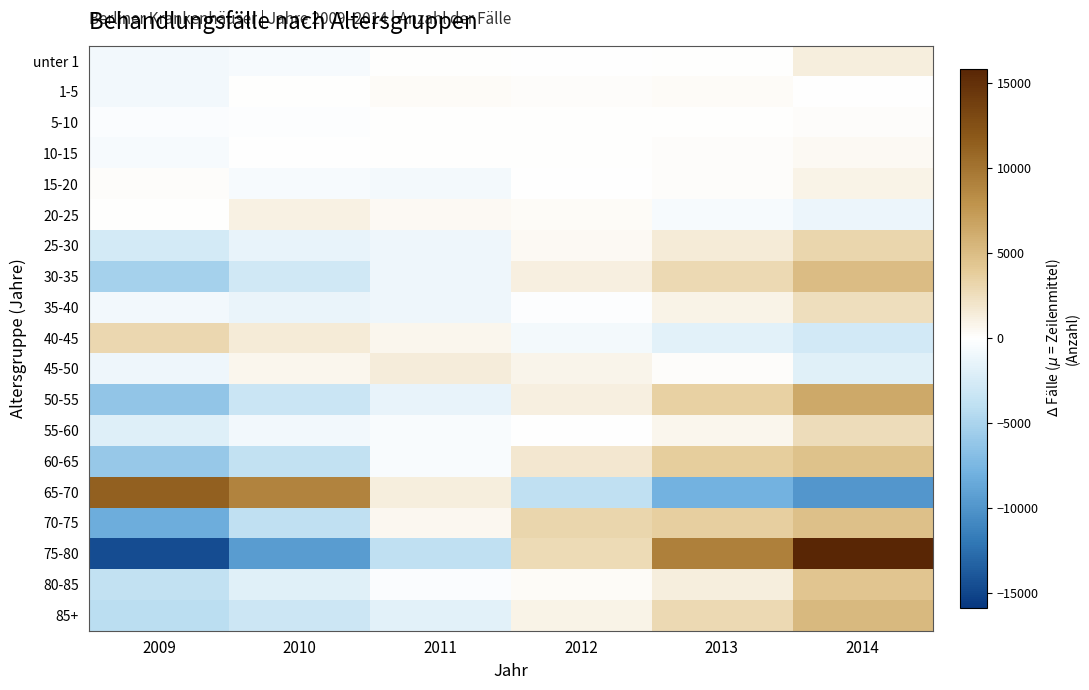

Reading right to left, transcribe all the data shown in this chart.

unter 1: 2014=1283.7	2013=37.7	2012=-4.3	2011=36.7	2010=-544.3	2009=-809.3
1-5: 2014=-58.2	2013=282.8	2012=176.8	2011=323.8	2010=37.8	2009=-763.2
5-10: 2014=236.2	2013=108.2	2012=95.2	2011=48.2	2010=-144.8	2009=-342.8
10-15: 2014=398.7	2013=136.7	2012=10.7	2011=94.7	2010=-49.3	2009=-591.3
15-20: 2014=971.5	2013=138.5	2012=-32.5	2011=-718.5	2010=-529.5	2009=170.5
20-25: 2014=-1174.3	2013=-558.3	2012=261.7	2011=376.7	2010=1064.7	2009=29.7
25-30: 2014=3116.8	2013=1546.8	2012=429.8	2011=-1066.2	2010=-1385.2	2009=-2642.2
30-35: 2014=5063.7	2013=2921.7	2012=1207.7	2011=-1034.3	2010=-2945.3	2009=-5213.3
35-40: 2014=2512.2	2013=905.2	2012=-233.8	2011=-1072.8	2010=-1358.8	2009=-751.8
40-45: 2014=-2833.7	2013=-1811.7	2012=-640.7	2011=703.3	2010=1561.3	2009=3021.3
45-50: 2014=-1908.8	2013=172.2	2012=772.2	2011=1413.2	2010=650.2	2009=-1098.8
50-55: 2014=6366.3	2013=3478.3	2012=1158.3	2011=-1441.7	2010=-3260.7	2009=-6300.7
55-60: 2014=2613.2	2013=676.2	2012=-59.8	2011=-486.8	2010=-761.8	2009=-1980.8
60-65: 2014=4628.8	2013=3835.8	2012=1804.8	2011=-448.2	2010=-3760.2	2009=-6061.2
65-70: 2014=-9888.5	2013=-7906.5	2012=-3887.5	2011=1270.5	2010=9024.5	2009=11387.5
70-75: 2014=4730.2	2013=3644.2	2012=3196.2	2011=532.2	2010=-3856.8	2009=-8245.8
75-80: 2014=15843.8	2013=9178.8	2012=2811.8	2011=-3860.2	2010=-9436.2	2009=-14538.2
80-85: 2014=4377.5	2013=1356.5	2012=272.5	2011=-351.5	2010=-1909.5	2009=-3745.5
85+: 2014=5291.0	2013=2893.0	2012=920.0	2011=-1799.0	2010=-3192.0	2009=-4113.0